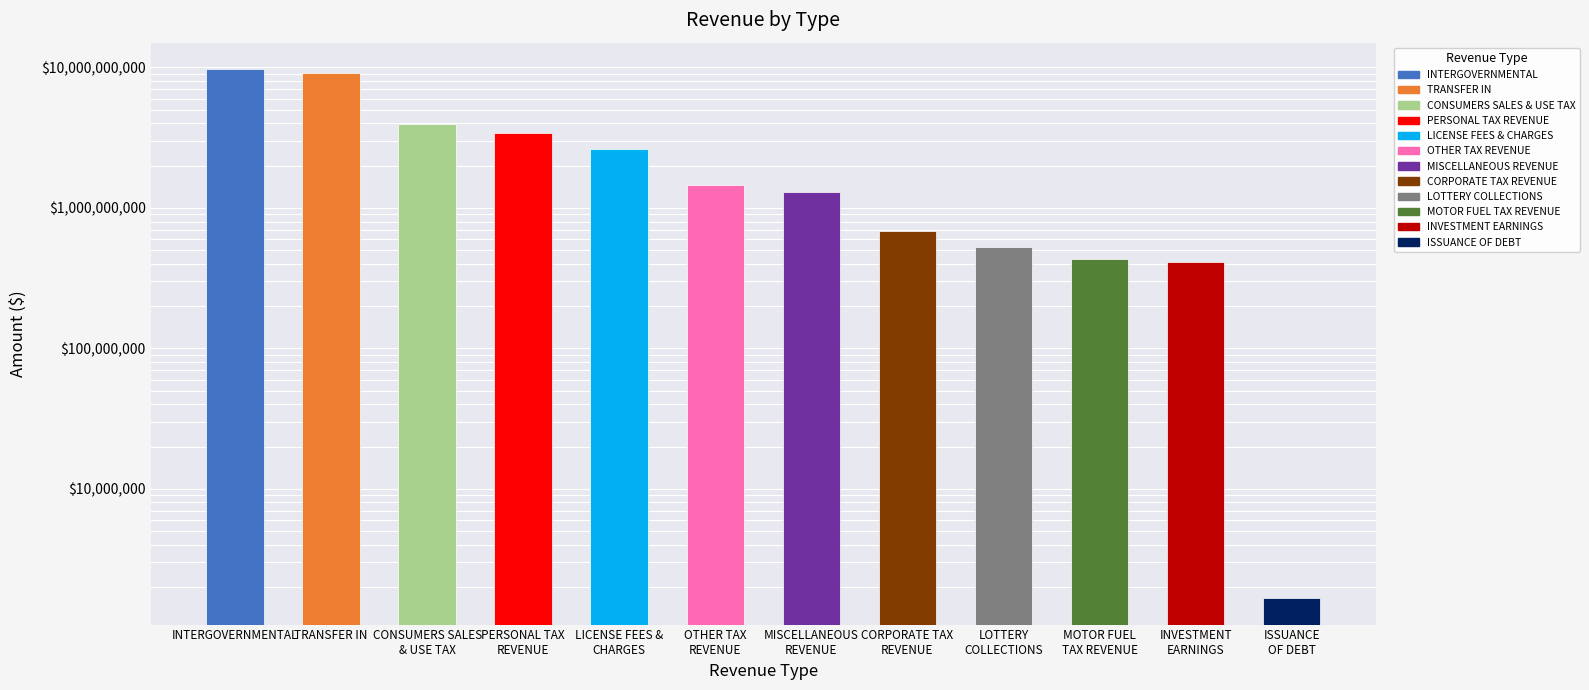

What is the minimum value shown in the chart?

1665068.1